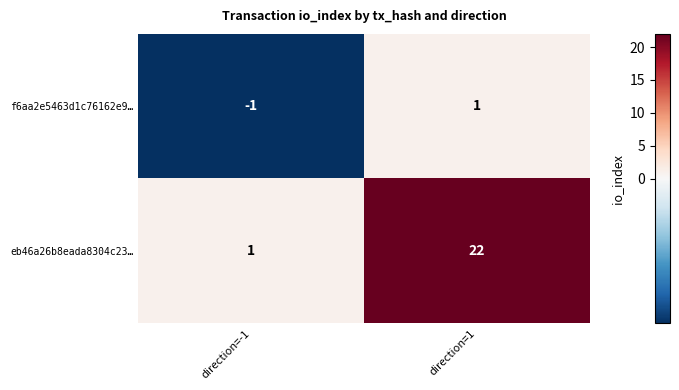

Which series has the largest total across all categories?

eb46a26b8eada8304c23…